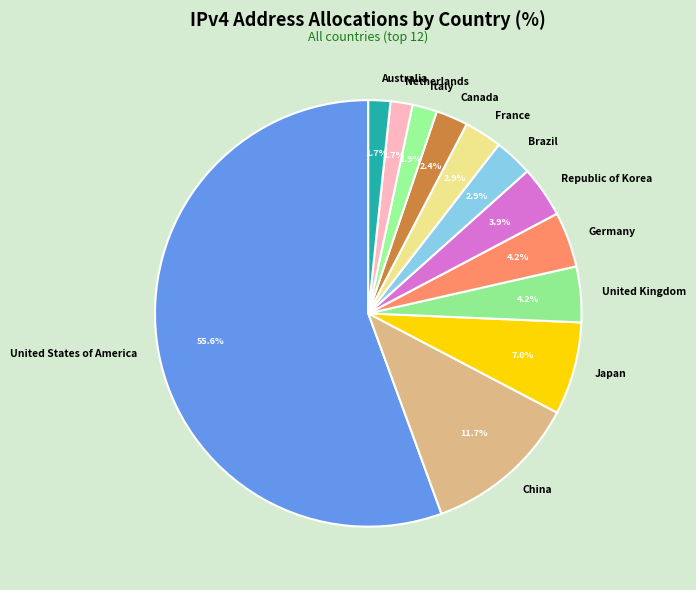

To the nearest percent, what is the difference between the Netherlands and United States of America slice percentages?

54%